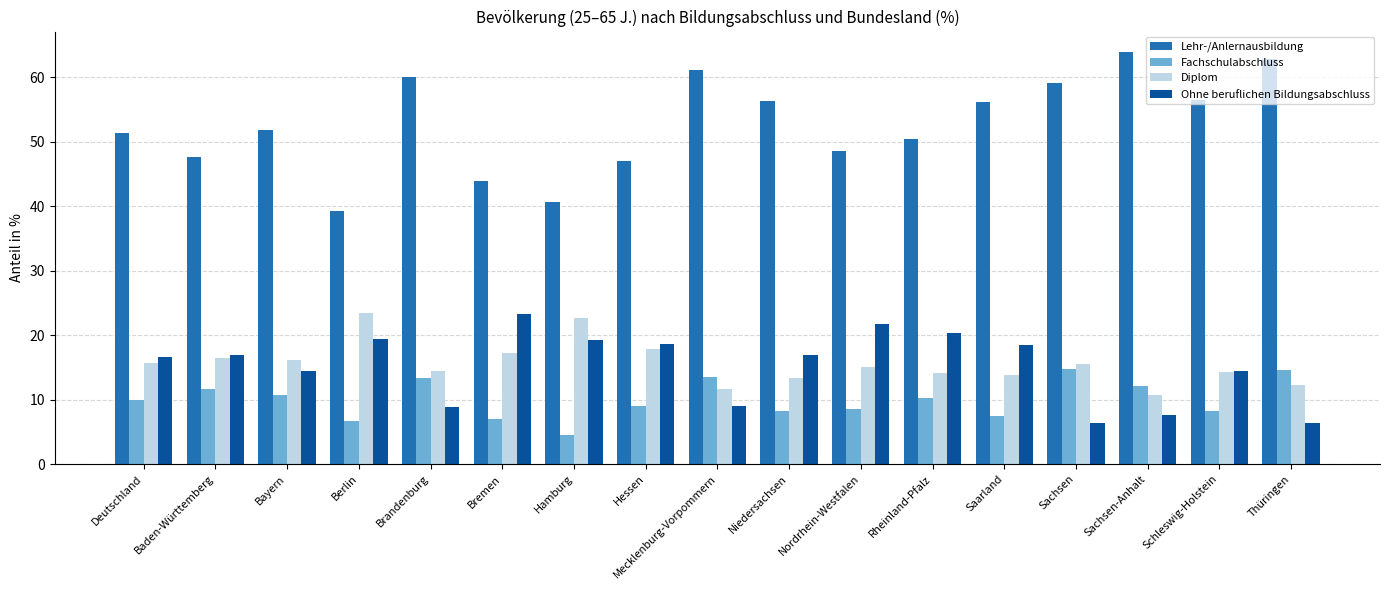

What are all the series names shown in the legend?

Lehr-/Anlernausbildung, Fachschulabschluss, Diplom, Ohne beruflichen Bildungsabschluss